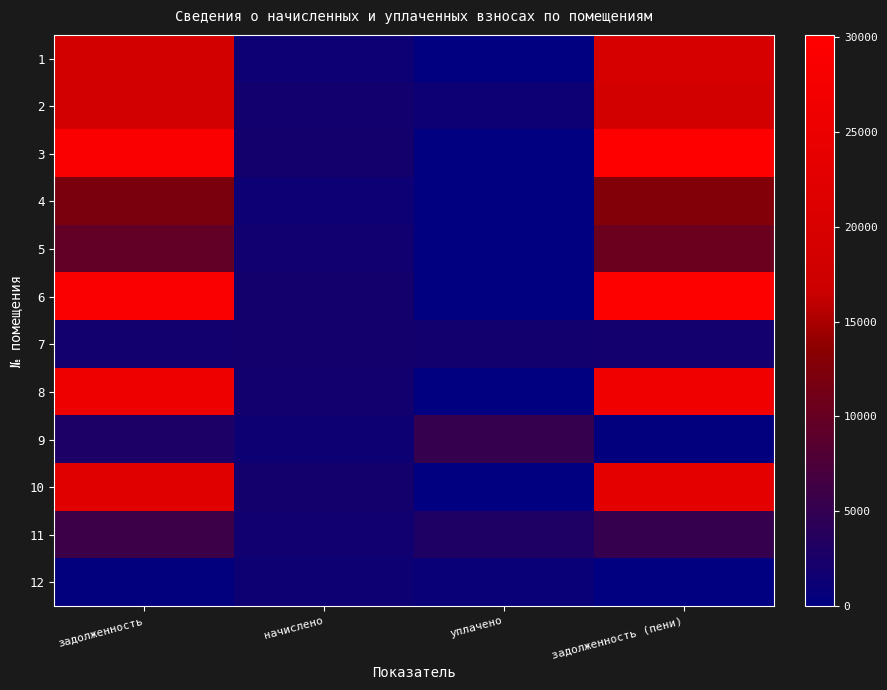

Which has a higher value, задолженность or начислено?

задолженность